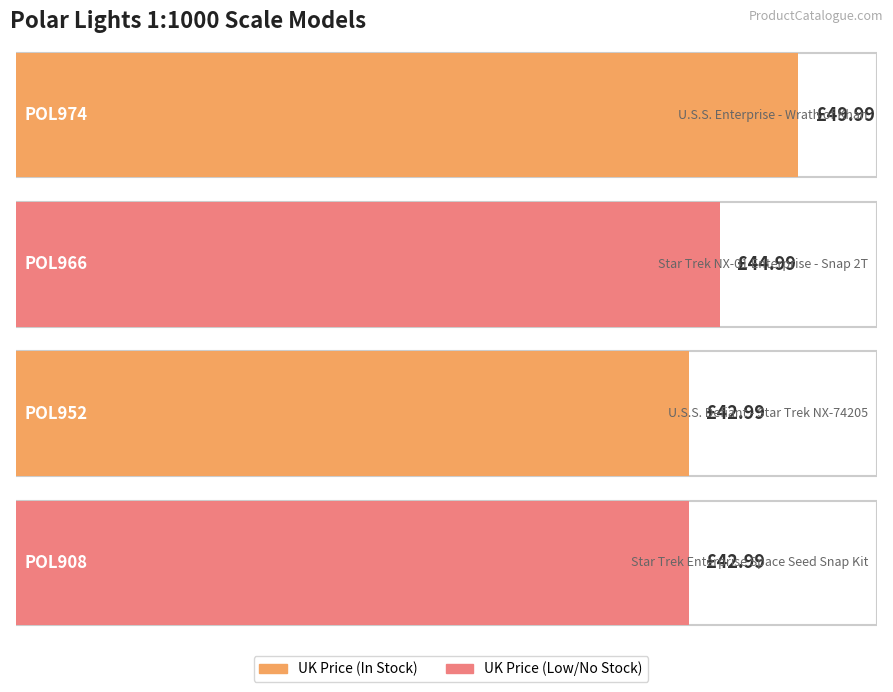

What is the sum of all values?

181.0